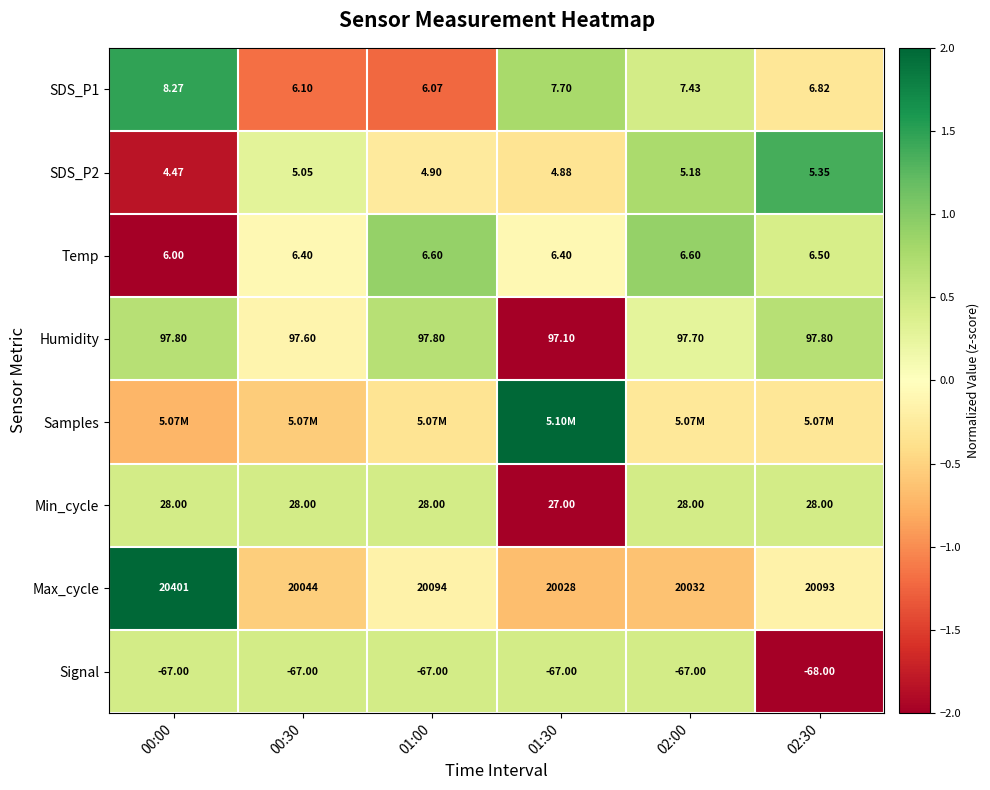

Is the value of SDS_P1 at 01:00 greater than the value of Max_cycle at 02:30?

No